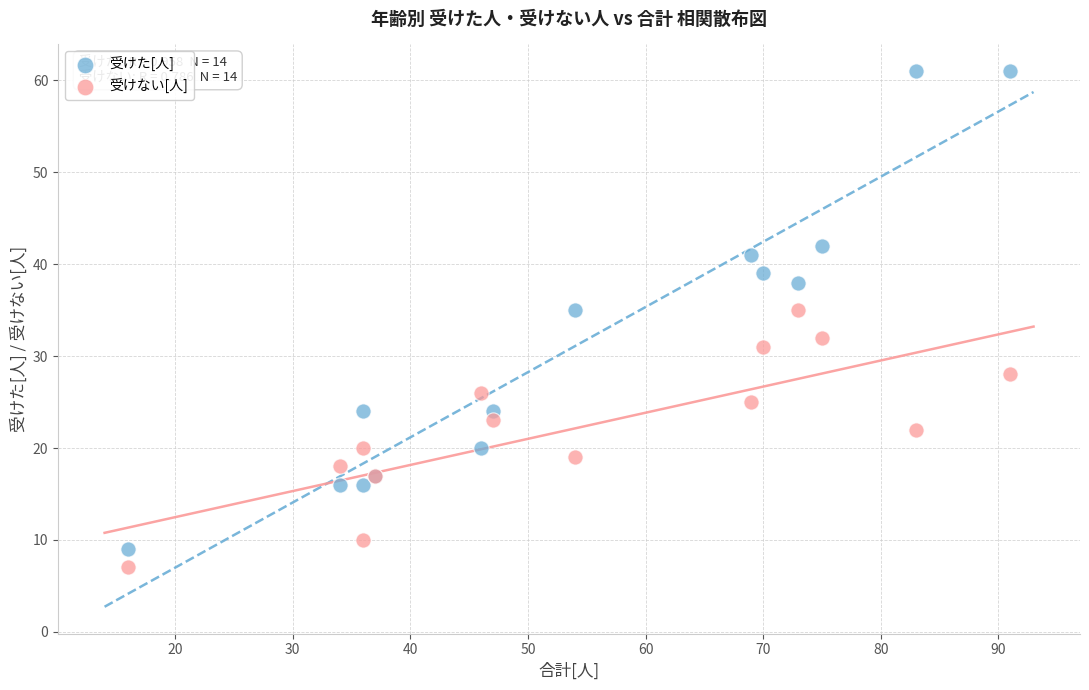

What are all the series names shown in the legend?

受けた[人], 受けない[人]